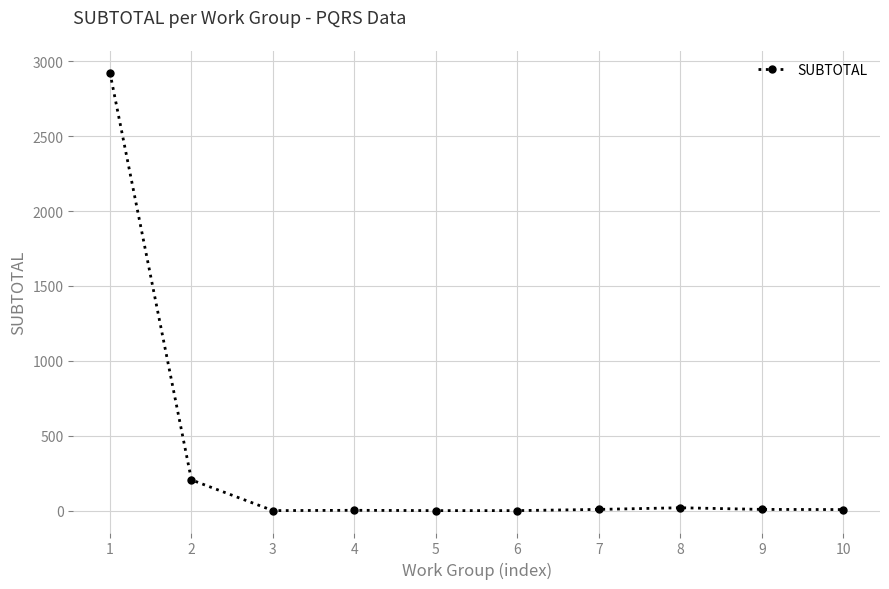

Which label corresponds to the largest value in the chart?

1